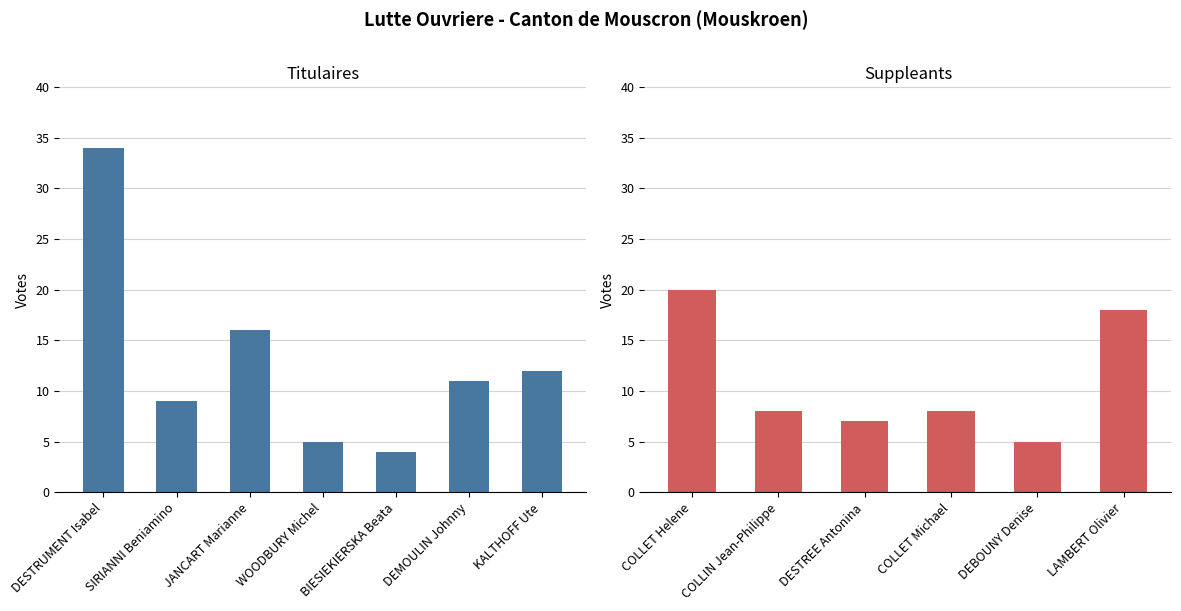

Between JANCART Marianne and BIESIEKIERSKA Beata, which is larger?

JANCART Marianne